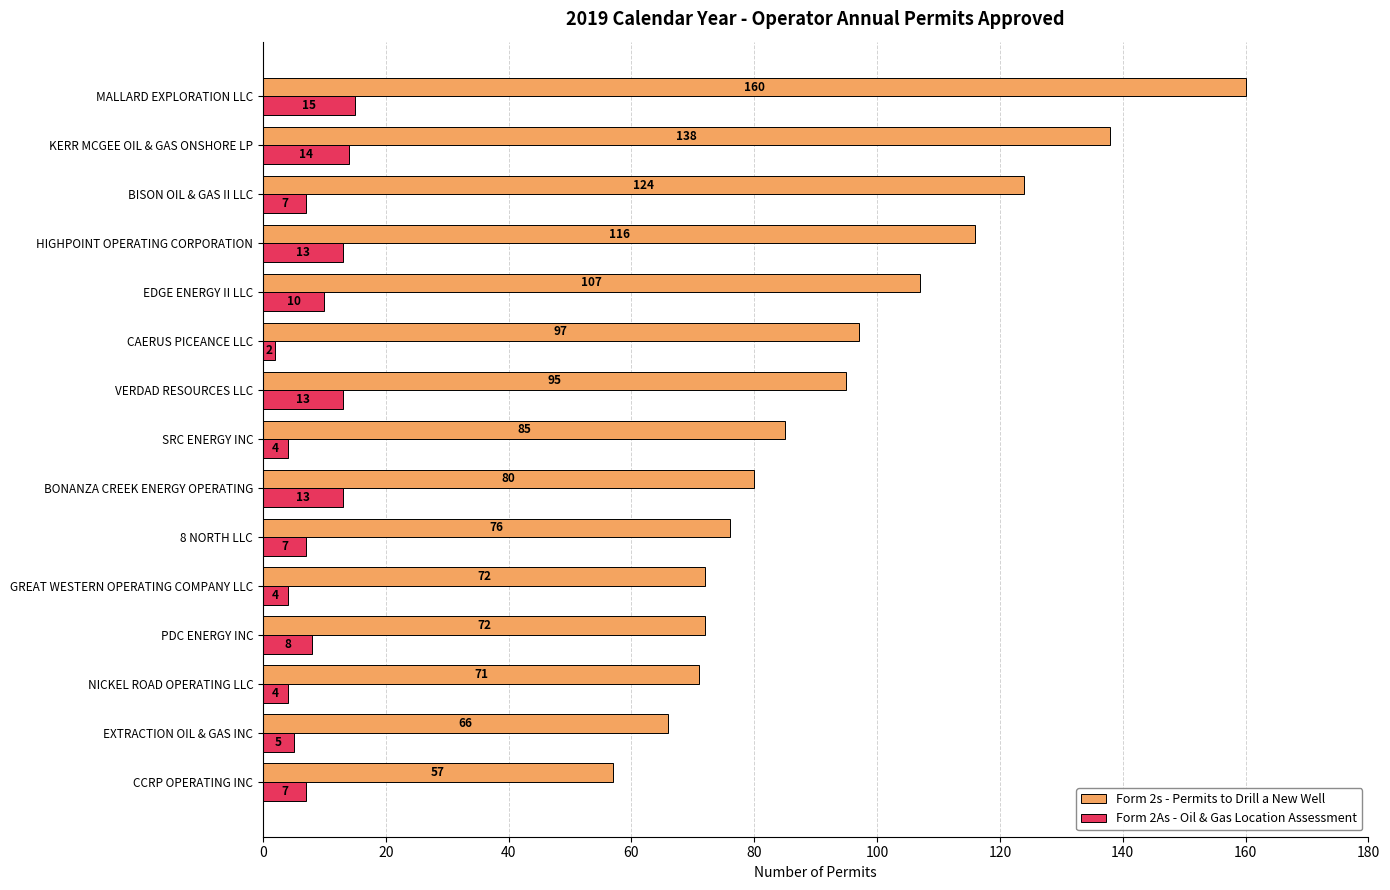

Which label corresponds to the smallest value in the chart?

CAERUS PICEANCE LLC